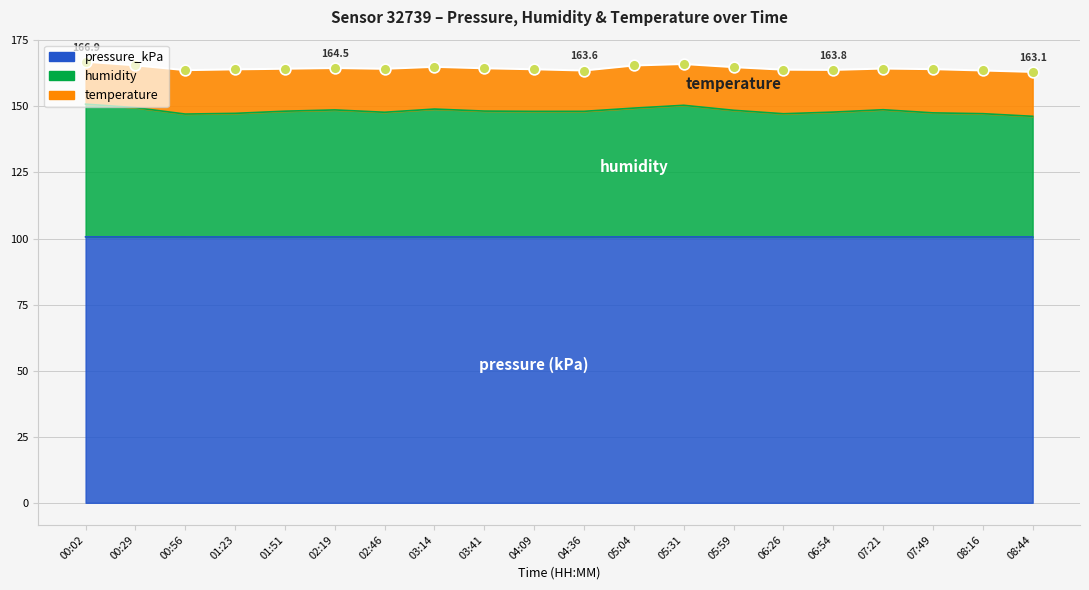

At how many categories does at least one series exceed 133?

20